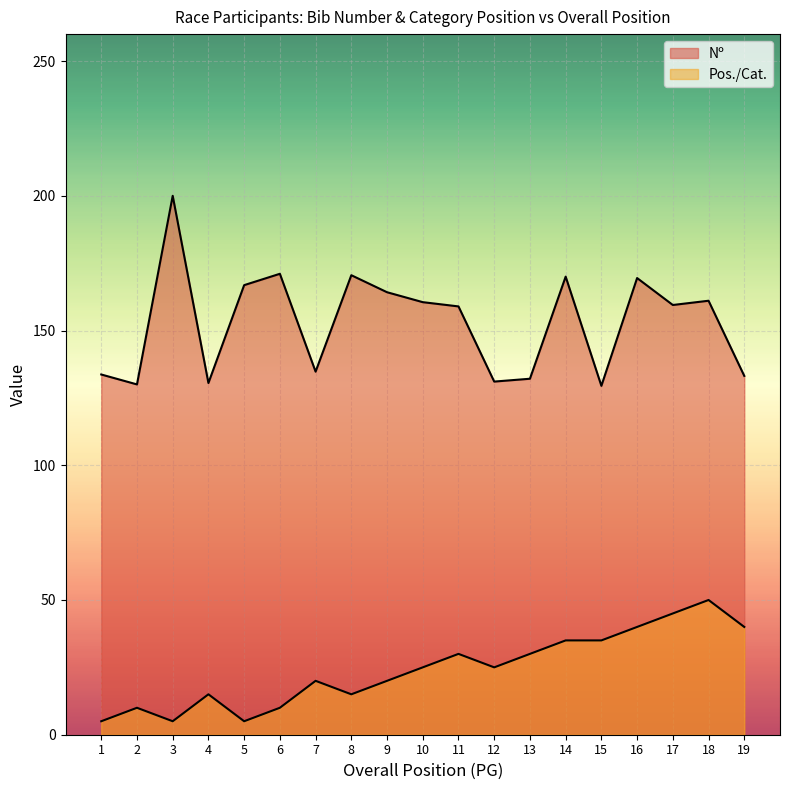

How many values in the Nº series exceed 159?

10